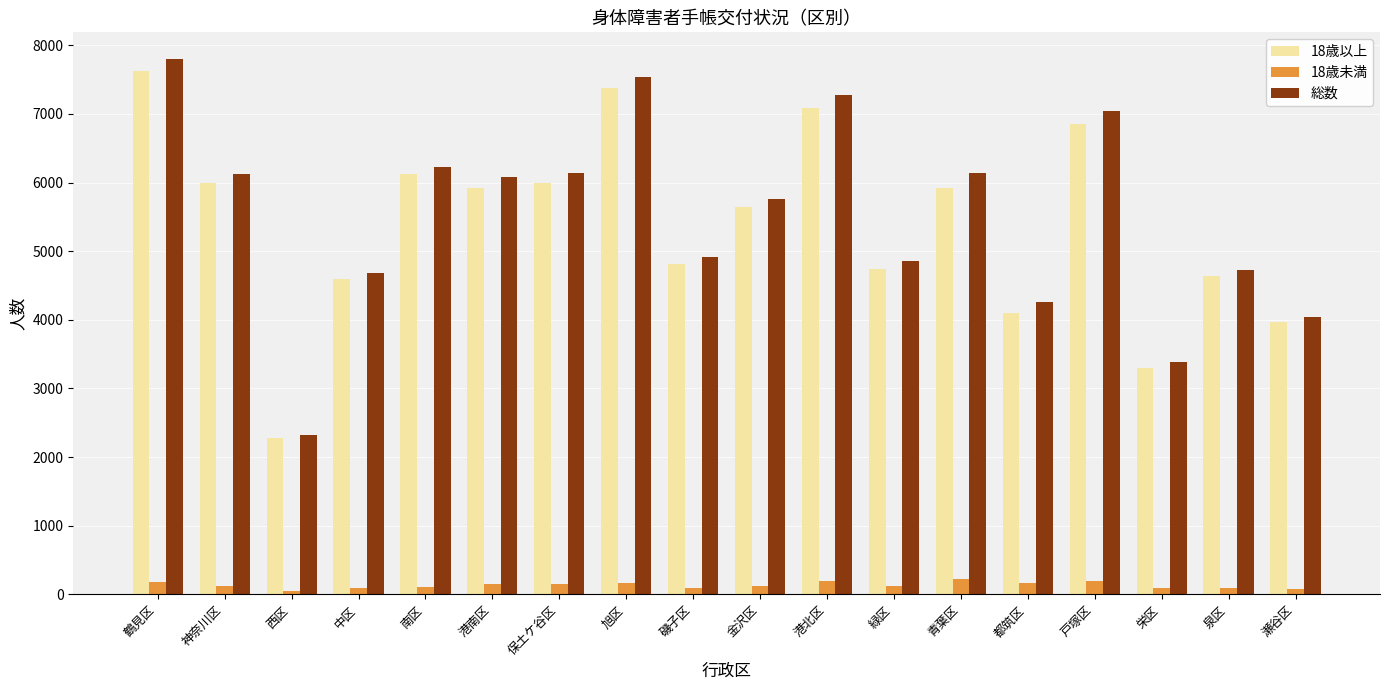

What is the spread (max minus min) of values at 戸塚区?

6848